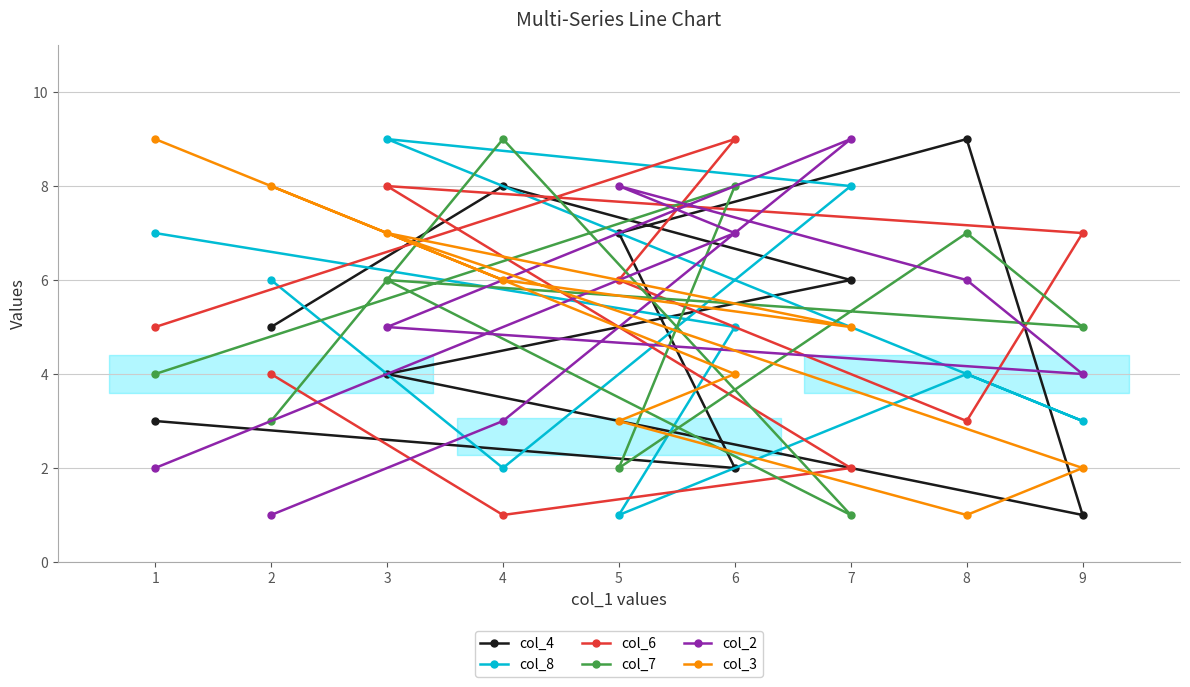

Reading left to right, what are all the values shown in this chart?

col_4: 5	8	6	4	1	9	7	2	3
col_8: 6	2	8	9	3	4	1	5	7
col_6: 4	1	2	8	7	3	6	9	5
col_7: 3	9	1	6	5	7	2	8	4
col_2: 1	3	9	5	4	6	8	7	2
col_3: 8	6	5	7	2	1	3	4	9